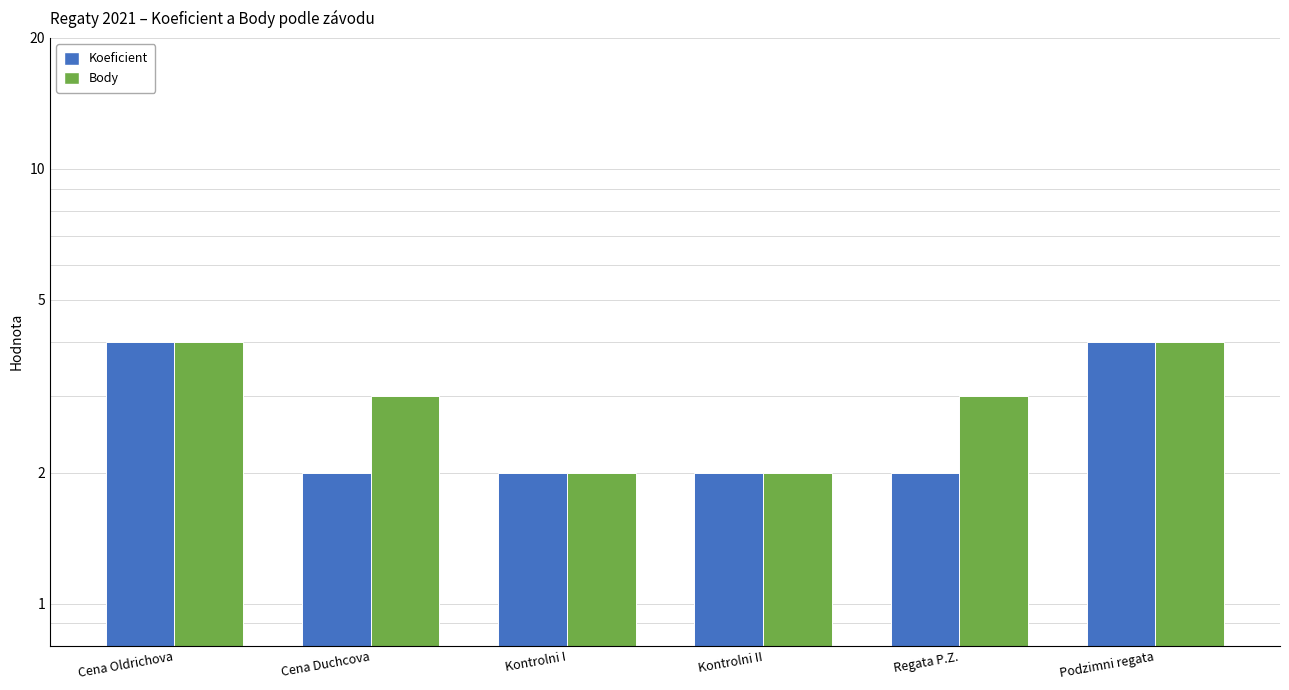

How many bars are there in each group?

2